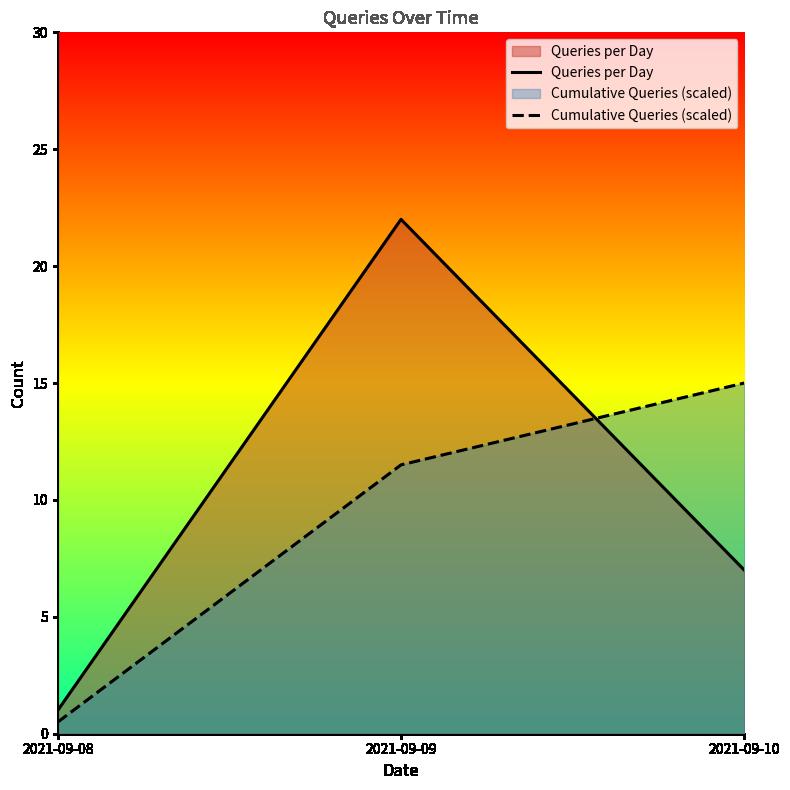

The value of Cumulative Queries (scaled) at 2021-09-10 is 15.0. True or false?

True